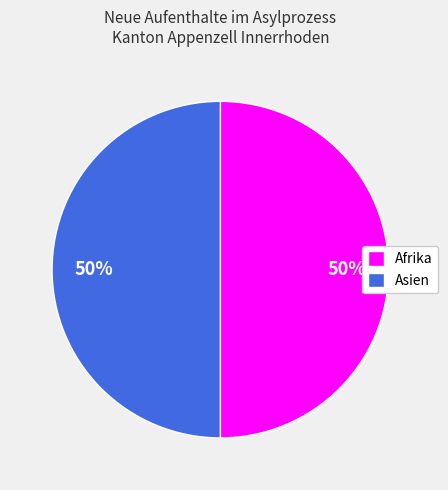

Is it true that Asien is 55% of the pie?

False